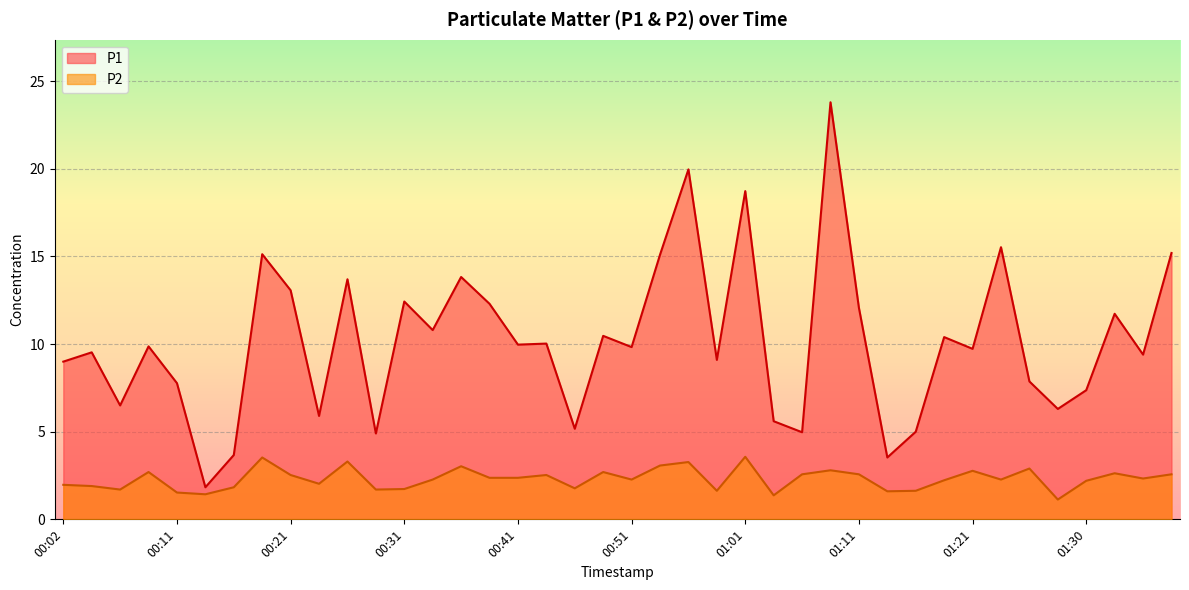

Is the value of P2 at 01:38 greater than the value of P1 at 00:19?

No